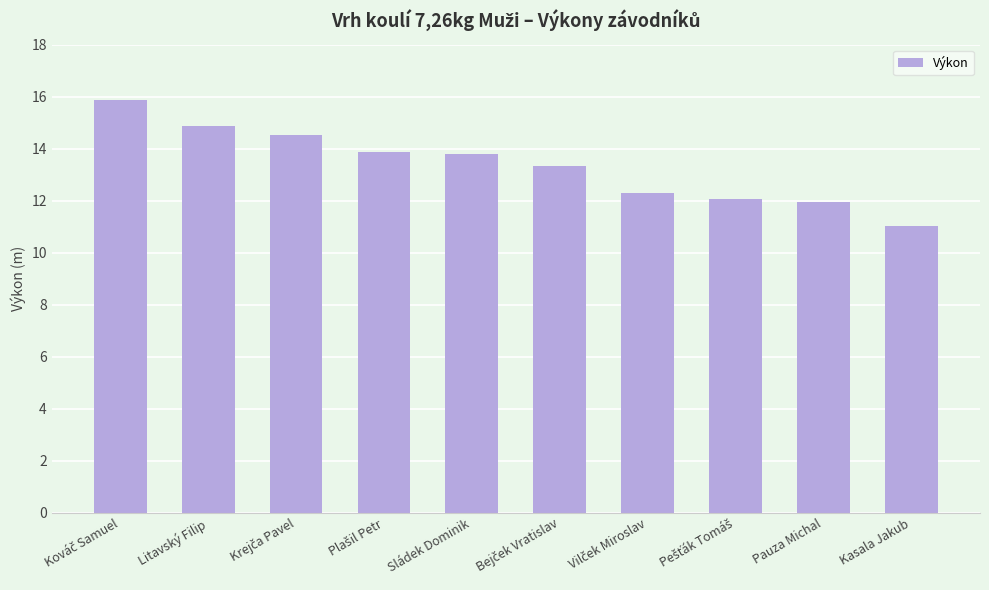

What is the greatest value displayed?

15.9